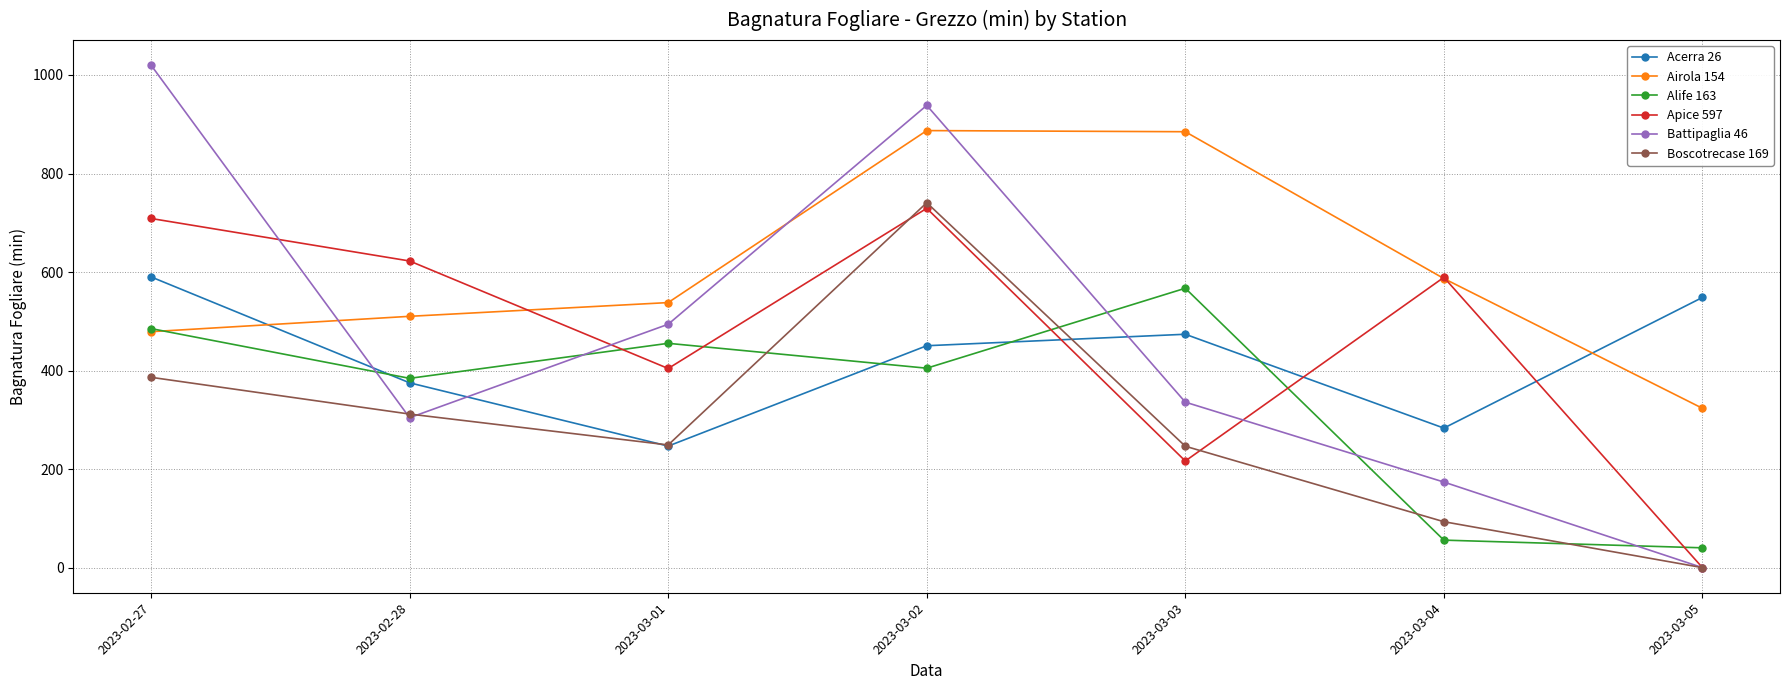

True or false: Alife 163 has more than 0 interior local peaks.

True